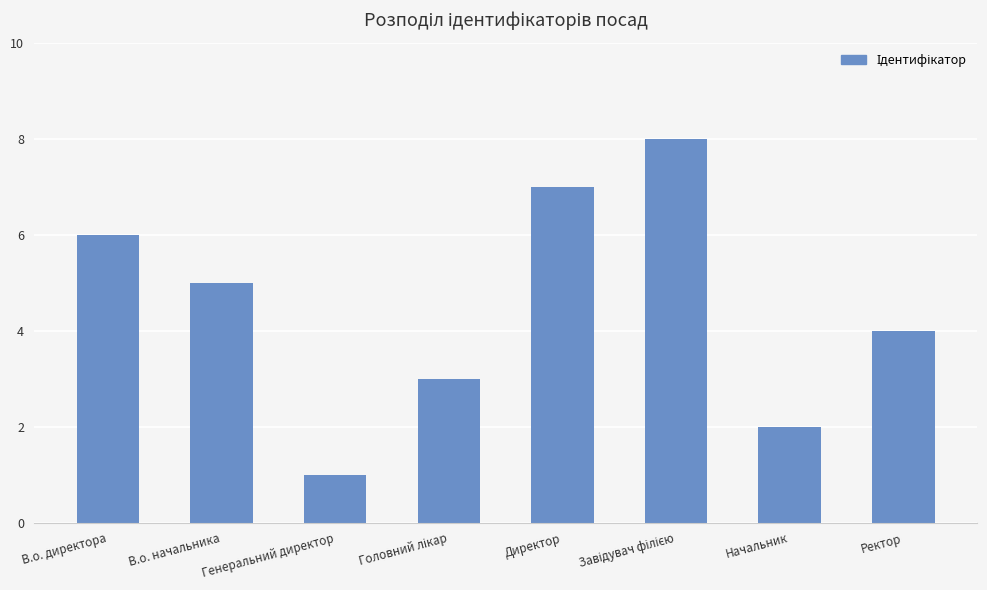

What is the greatest value displayed?

8